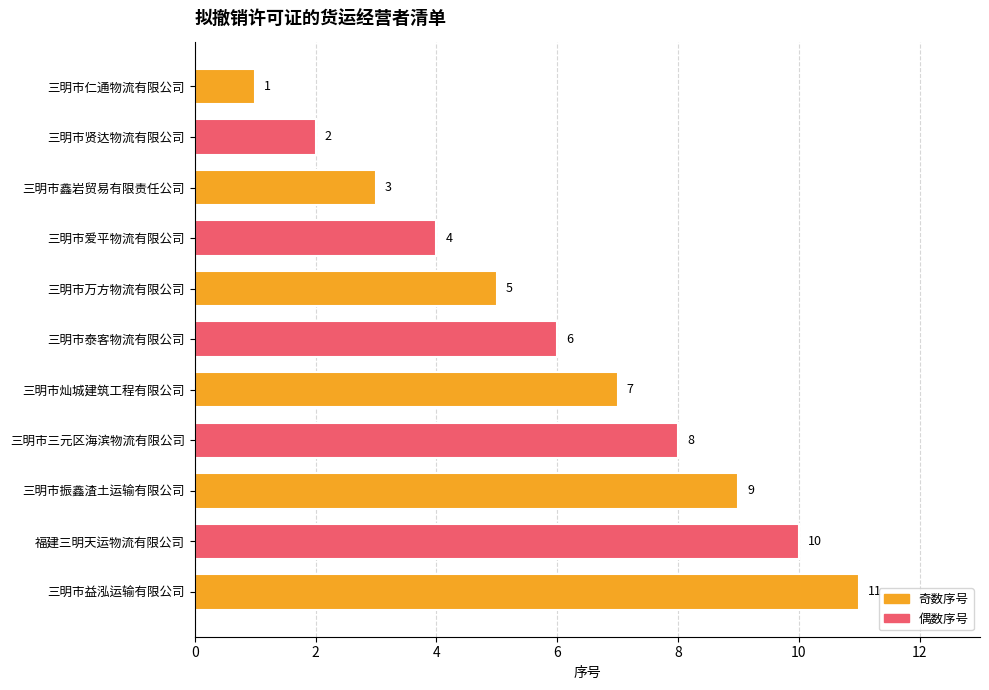

What is the label of the 3rd bar from the top?

三明市鑫岩贸易有限责任公司